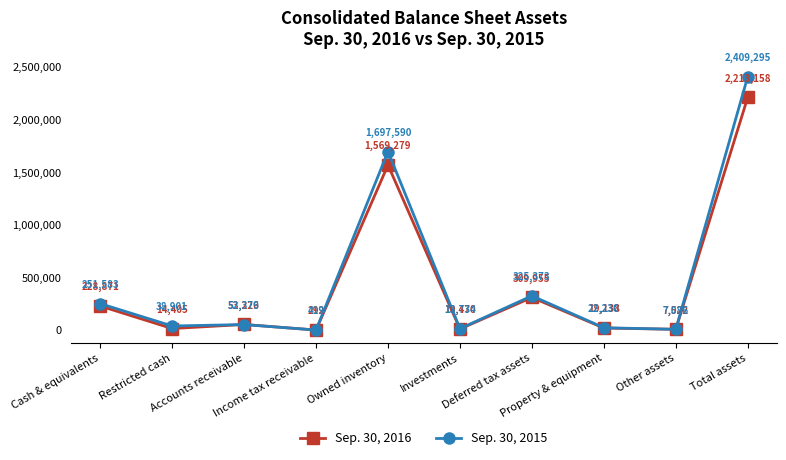

Reading right to left, extract all data points from this chart.

Sep. 30, 2016: Total assets=2213158	Other assets=7522	Property & equipment=19138	Deferred tax assets=309955	Investments=10470	Owned inventory=1569279	Income tax receivable=292	Accounts receivable=53226	Restricted cash=14405	Cash & equivalents=228871
Sep. 30, 2015: Total assets=2409295	Other assets=7086	Property & equipment=22230	Deferred tax assets=325373	Investments=13734	Owned inventory=1697590	Income tax receivable=419	Accounts receivable=52379	Restricted cash=38901	Cash & equivalents=251583